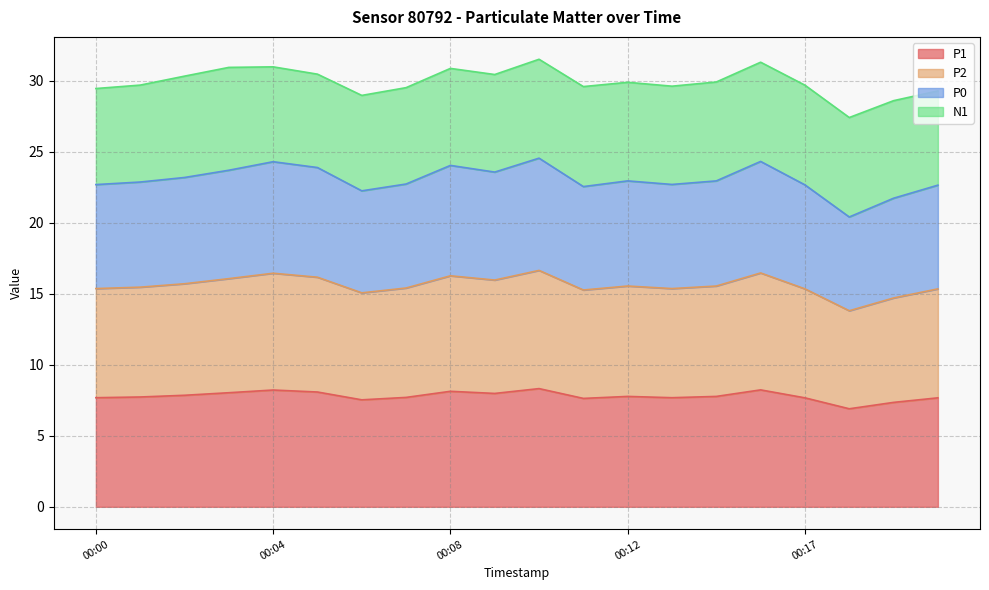

What is the smallest value displayed?

6.9